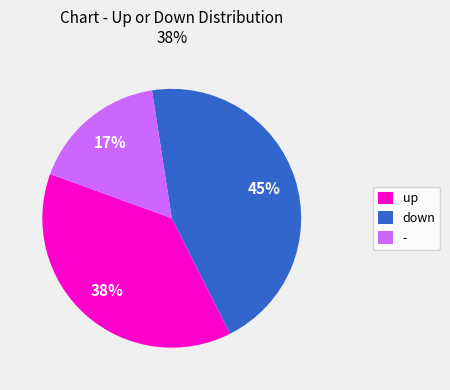

What is the smallest slice in the pie chart?

-